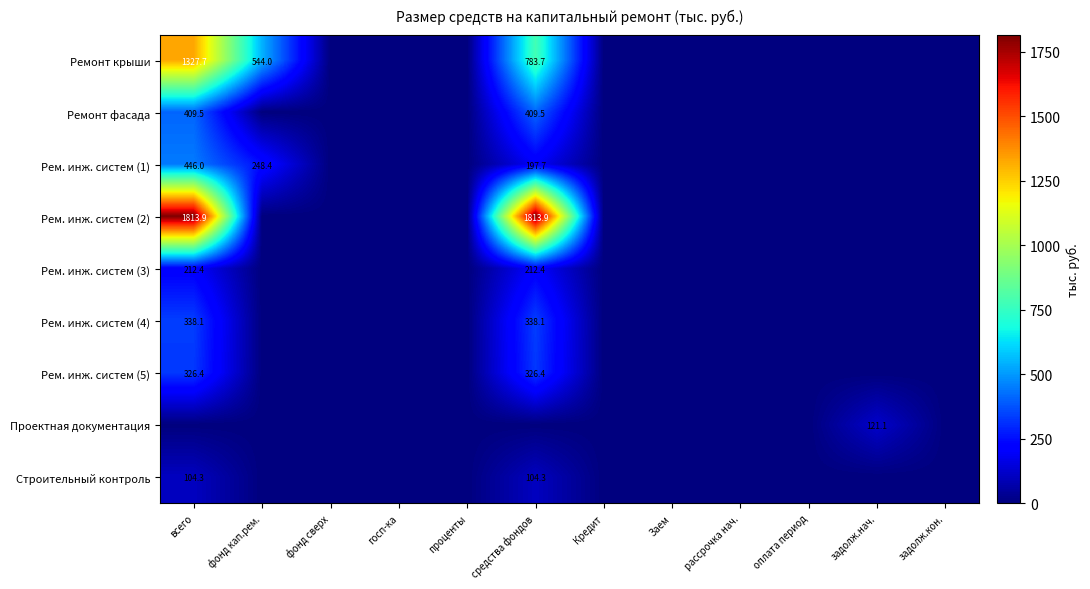

Is it true that Рем. инж. систем (2) equals 2709.9 at всего?

False